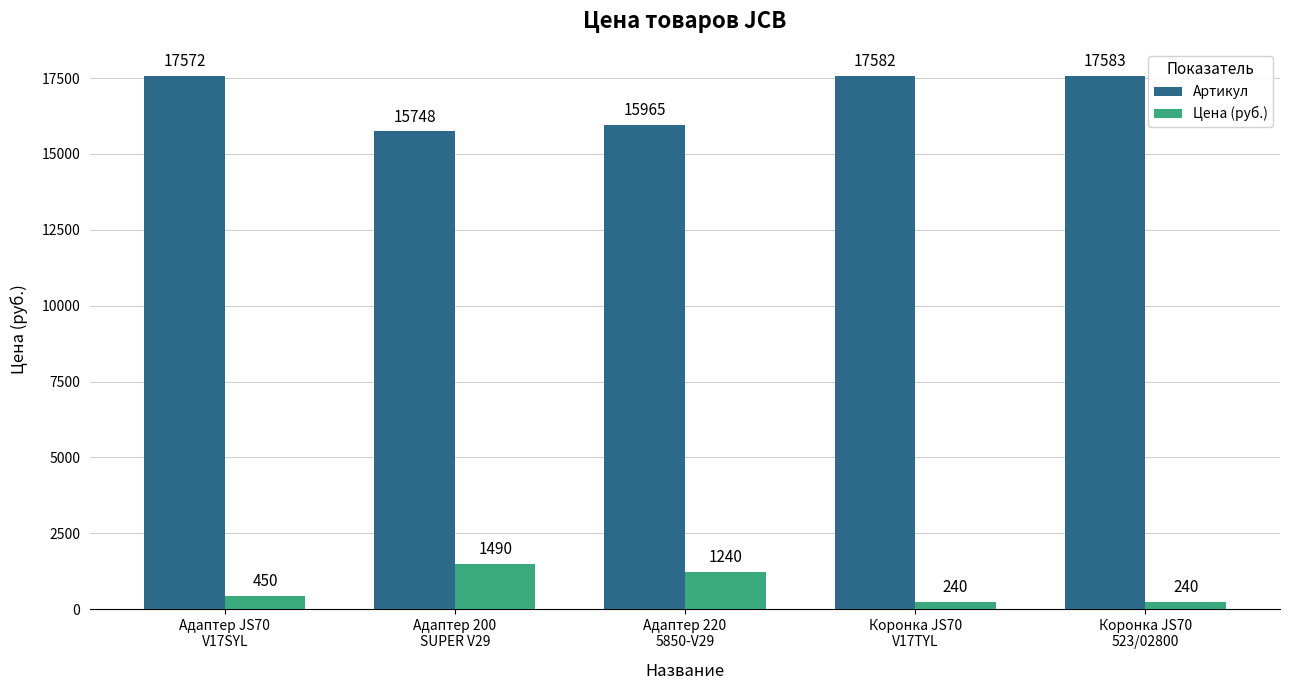

Which series has the widest spread of values?

Артикул